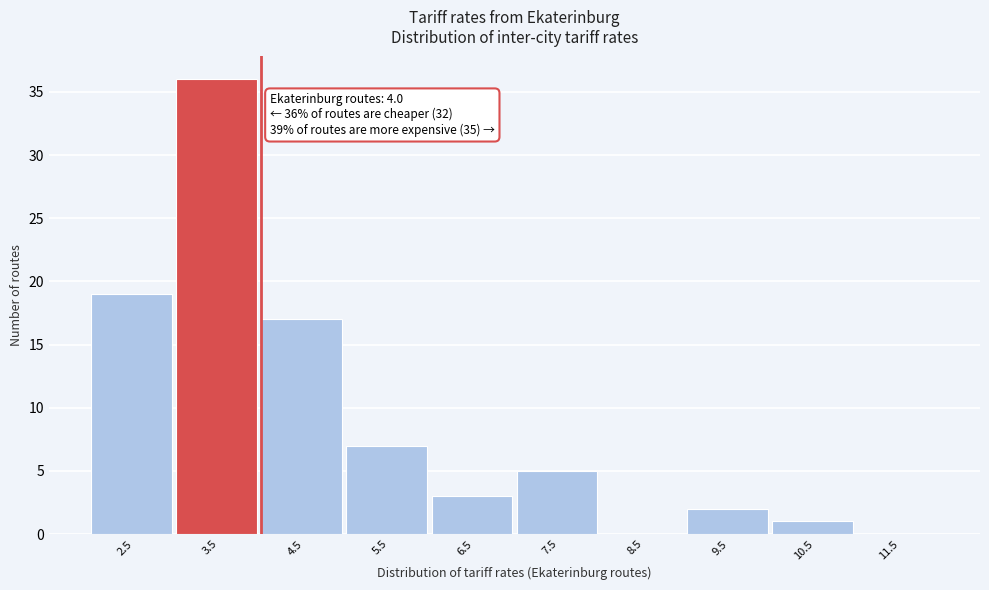

Reading right to left, list all the values displayed in this chart.

11.5=0	10.5=1	9.5=2	8.5=0	7.5=5	6.5=3	5.5=7	4.5=17	3.5=36	2.5=19